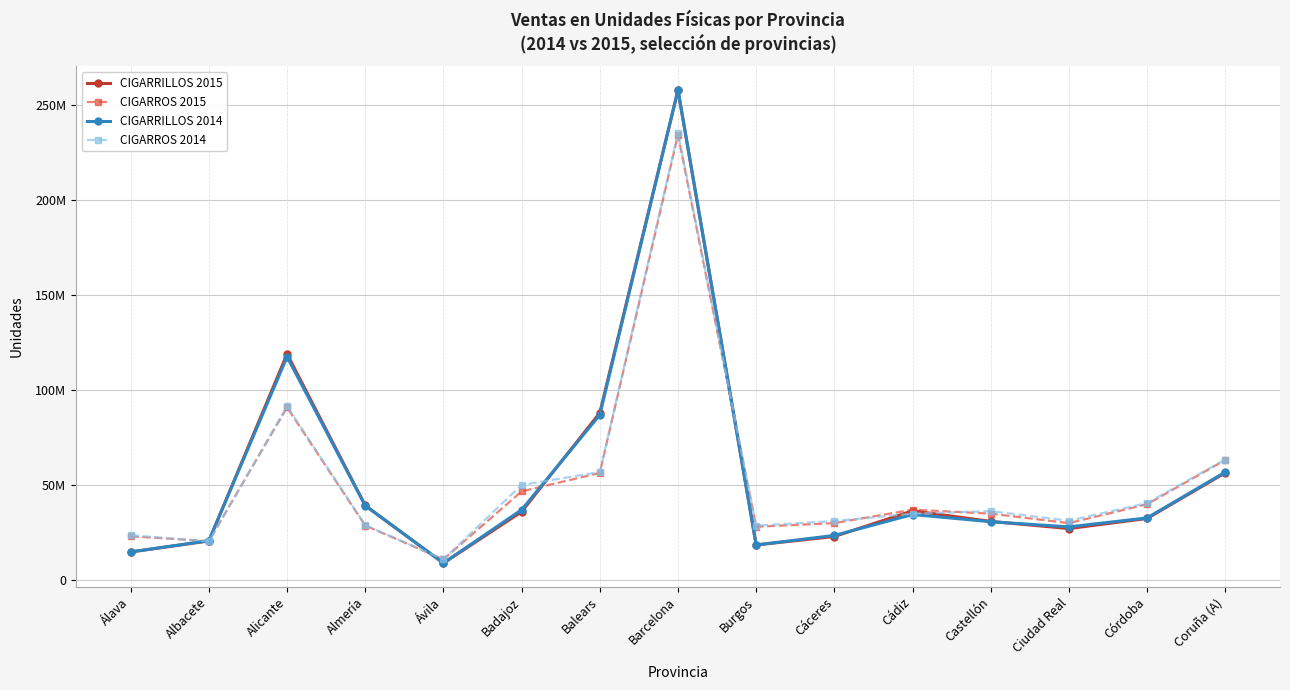

At which label does CIGARROS 2015 first exceed 35135806?

Alicante